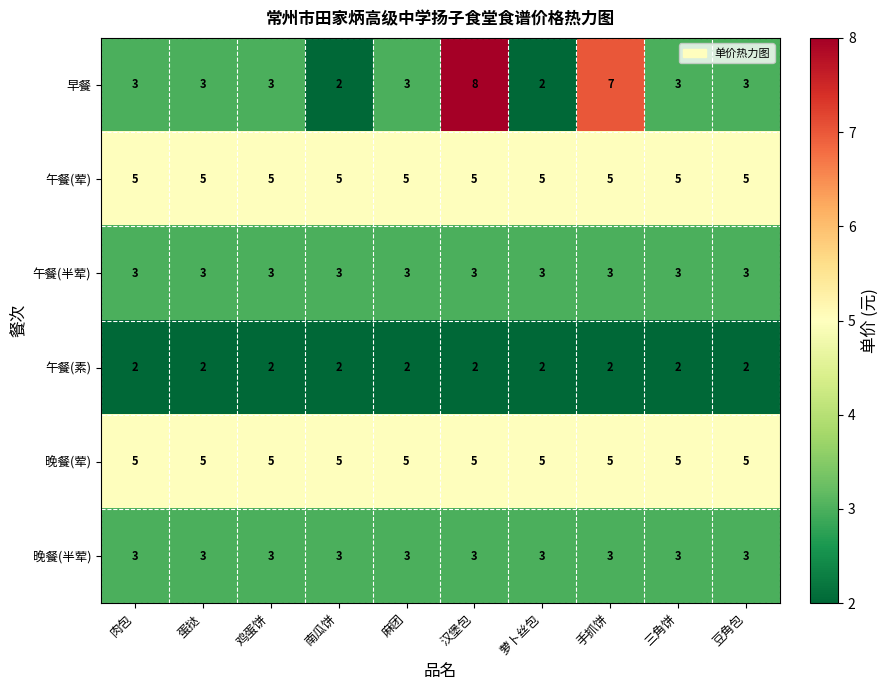

The value of 晚餐(半荤) at 豆角包 is 3. True or false?

True